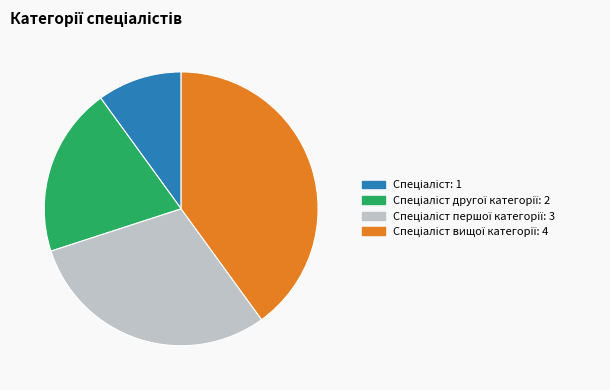

How many segments does this pie chart have?

4